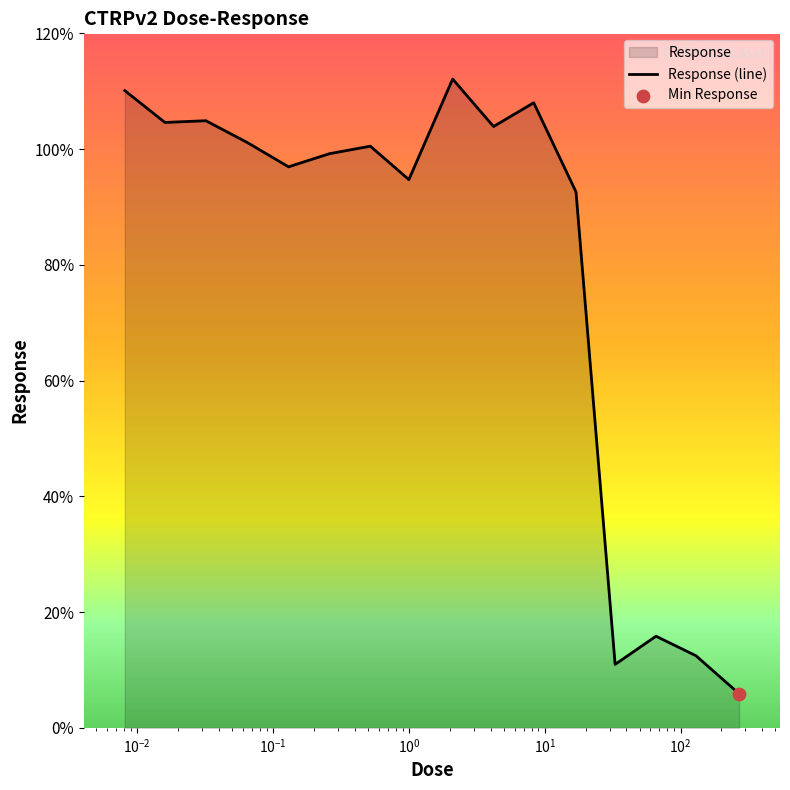

What is the change in value from 0.016 to 17.0?

-12.0